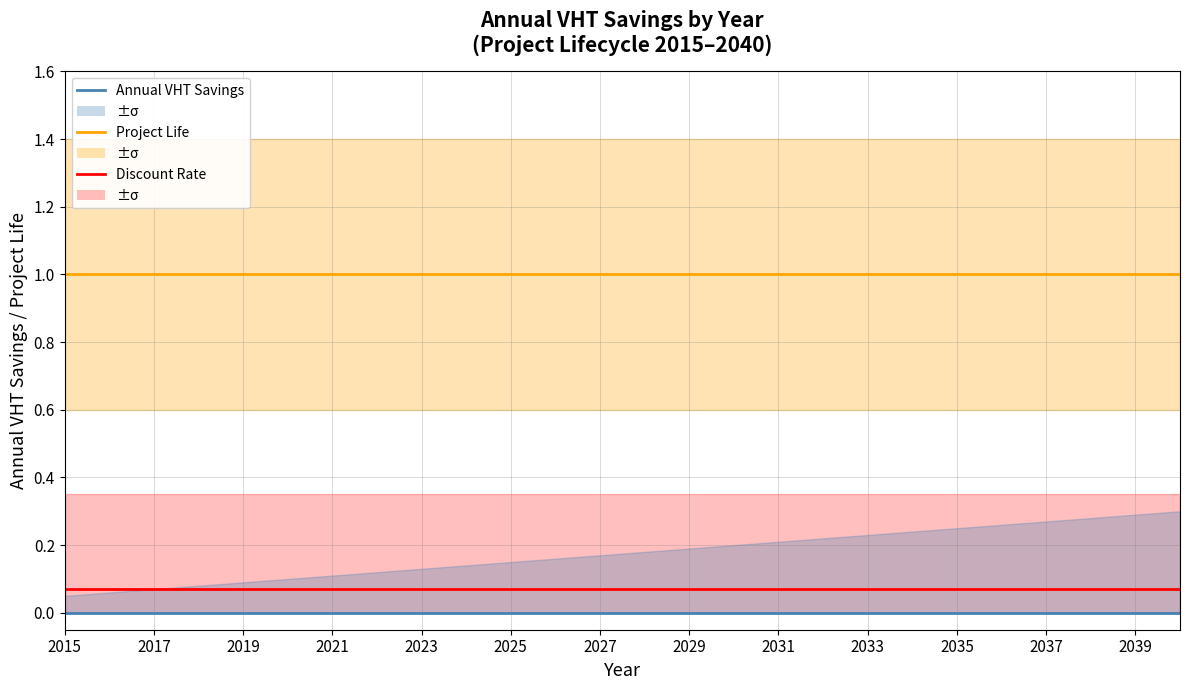

Which series has the largest range (max minus min)?

Discount Rate